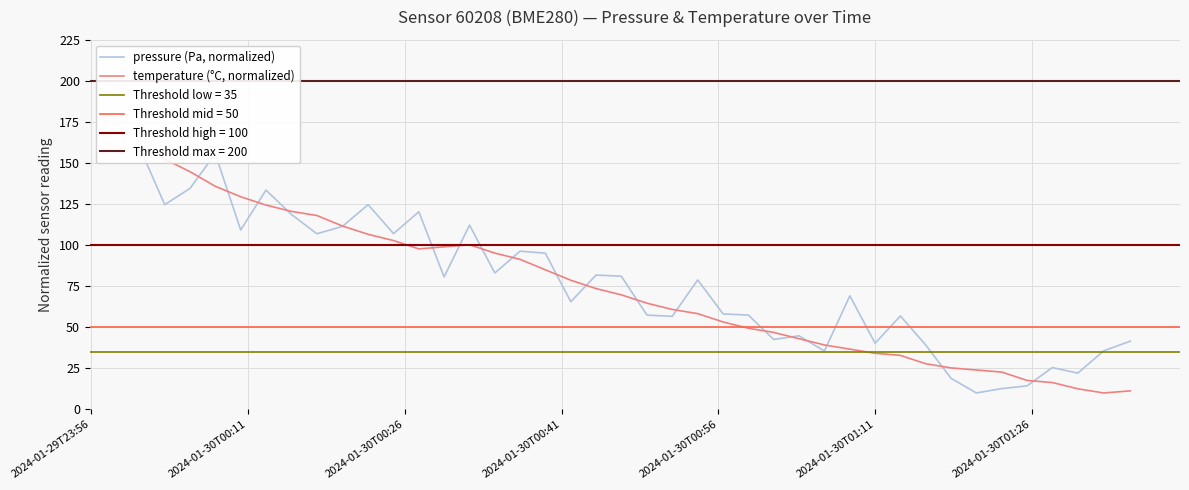

What is the maximum value shown in the chart?

160.0